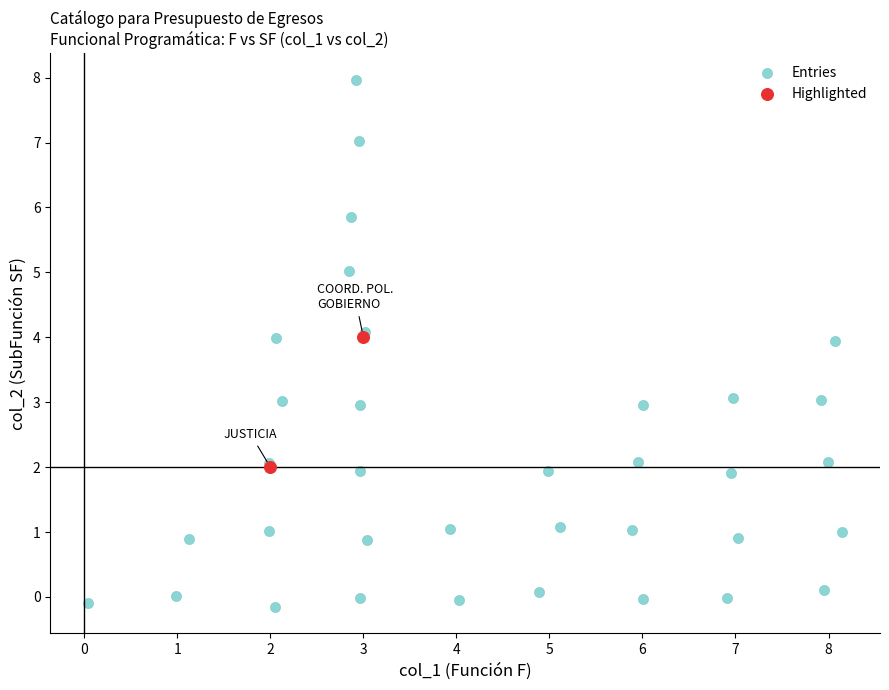

Which series reaches the maximum Y coordinate?

Entries